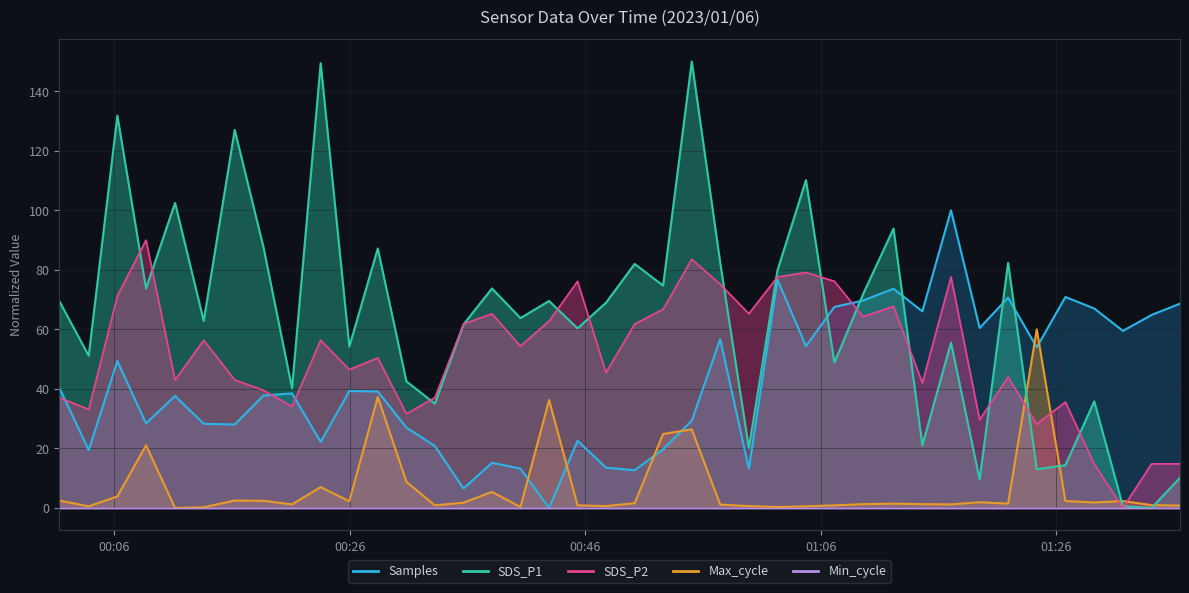

How many values in the Samples series are below 39?

20